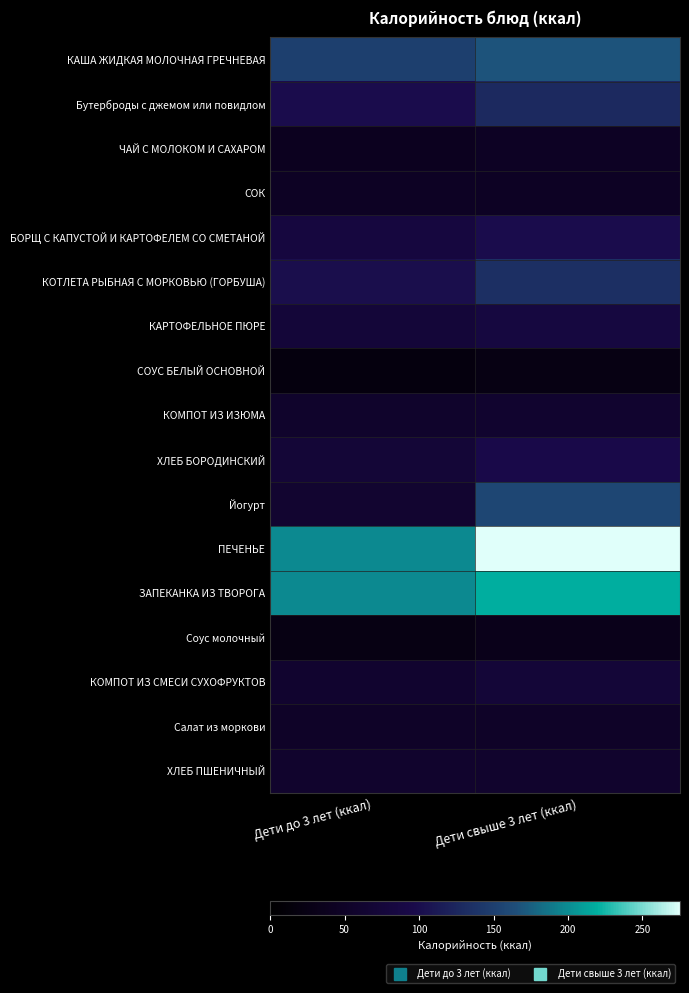

Which category has the lowest value across all series?

Дети до 3 лет (ккал)